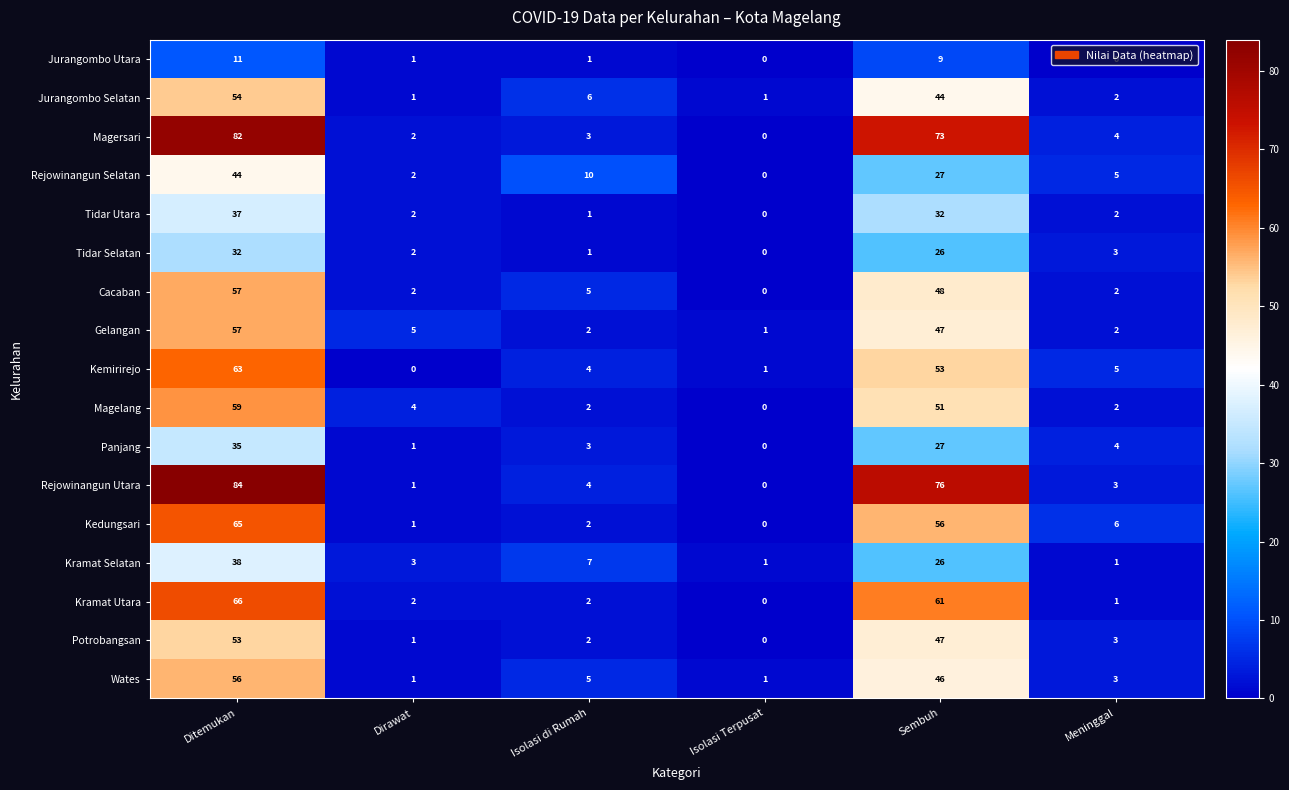

Which series changed the most between Ditemukan and Sembuh?

Rejowinangun Selatan